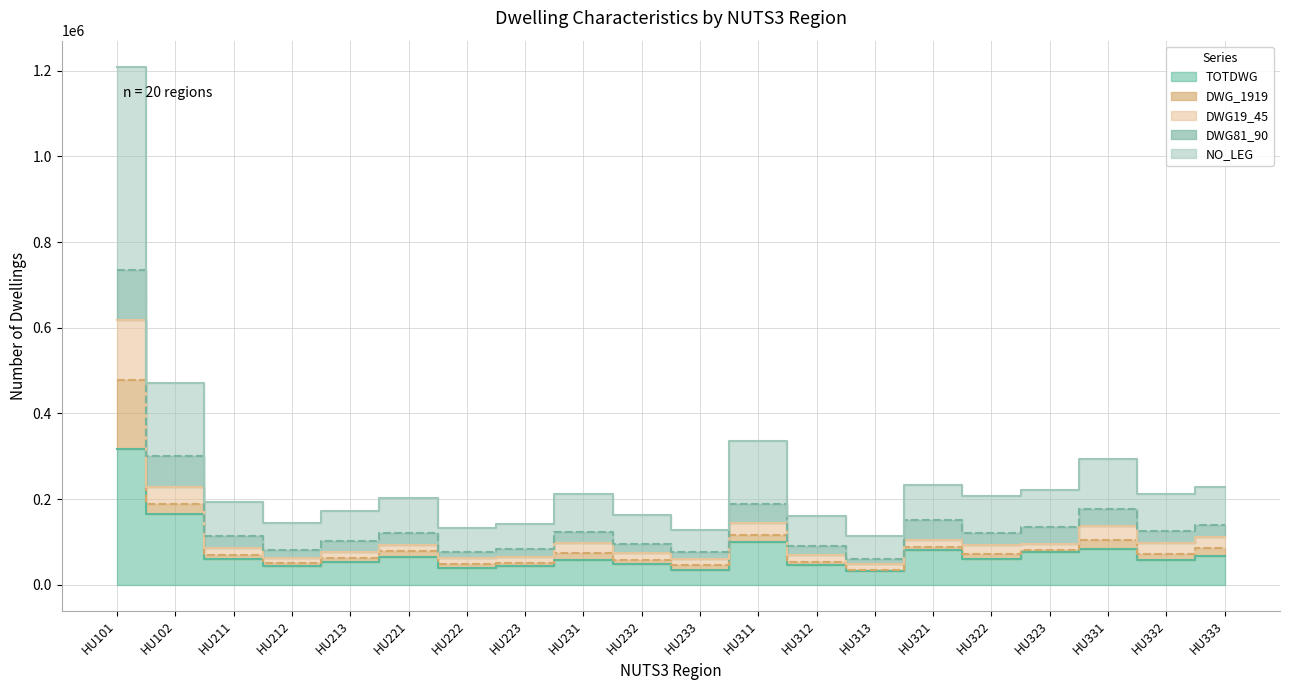

True or false: TOTDWG and DWG19_45 cross at least once.

False